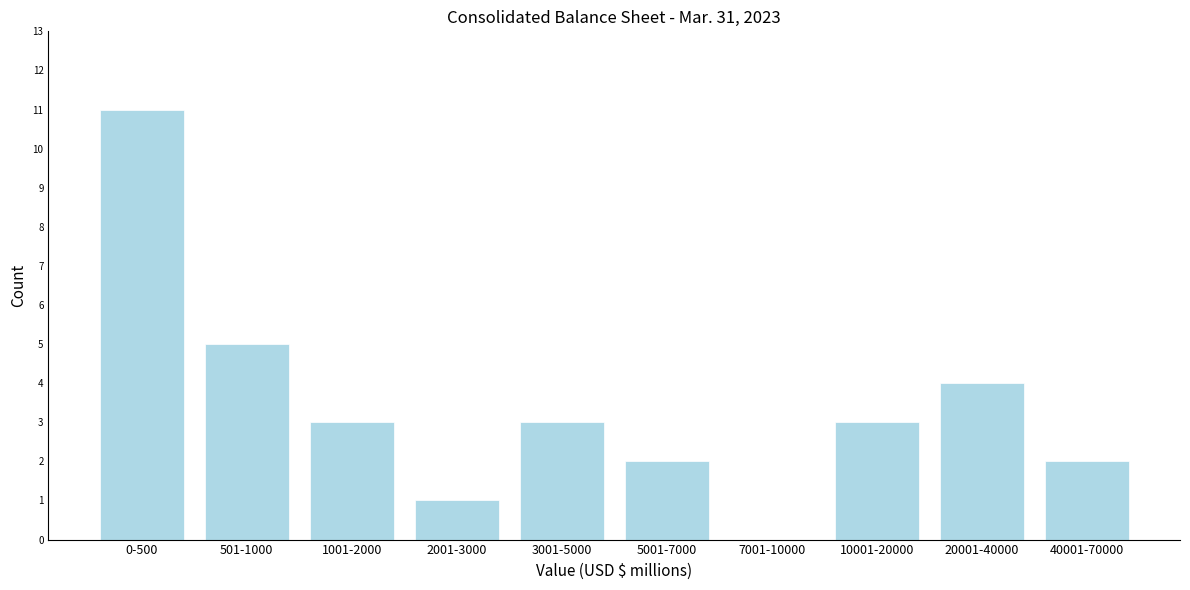

Reading left to right, what are all the values shown in this chart?

0-500=11	501-1000=5	1001-2000=3	2001-3000=1	3001-5000=3	5001-7000=2	7001-10000=0	10001-20000=3	20001-40000=4	40001-70000=2